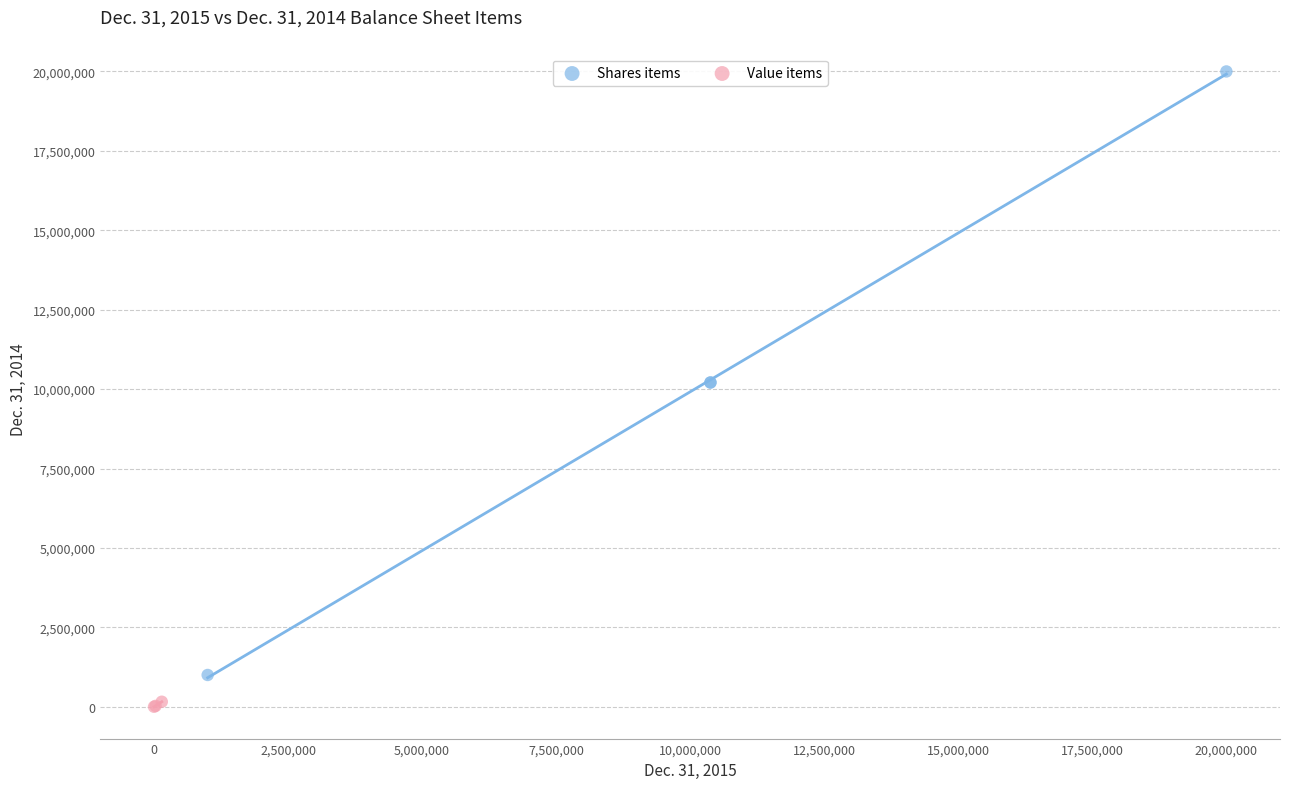

Which series reaches the minimum Y coordinate?

Value items